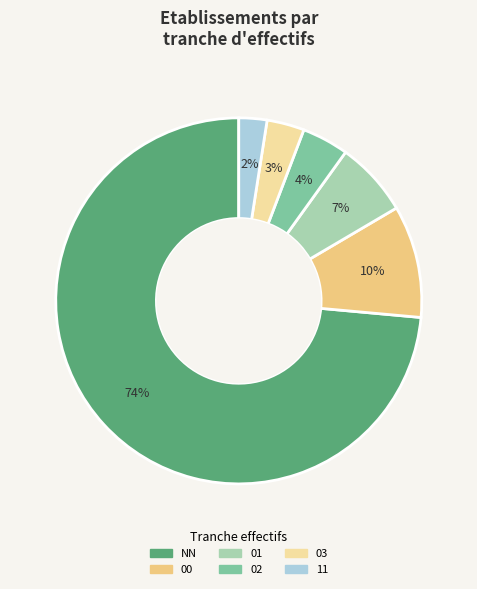

What portion of the pie excludes 03?

96.7%